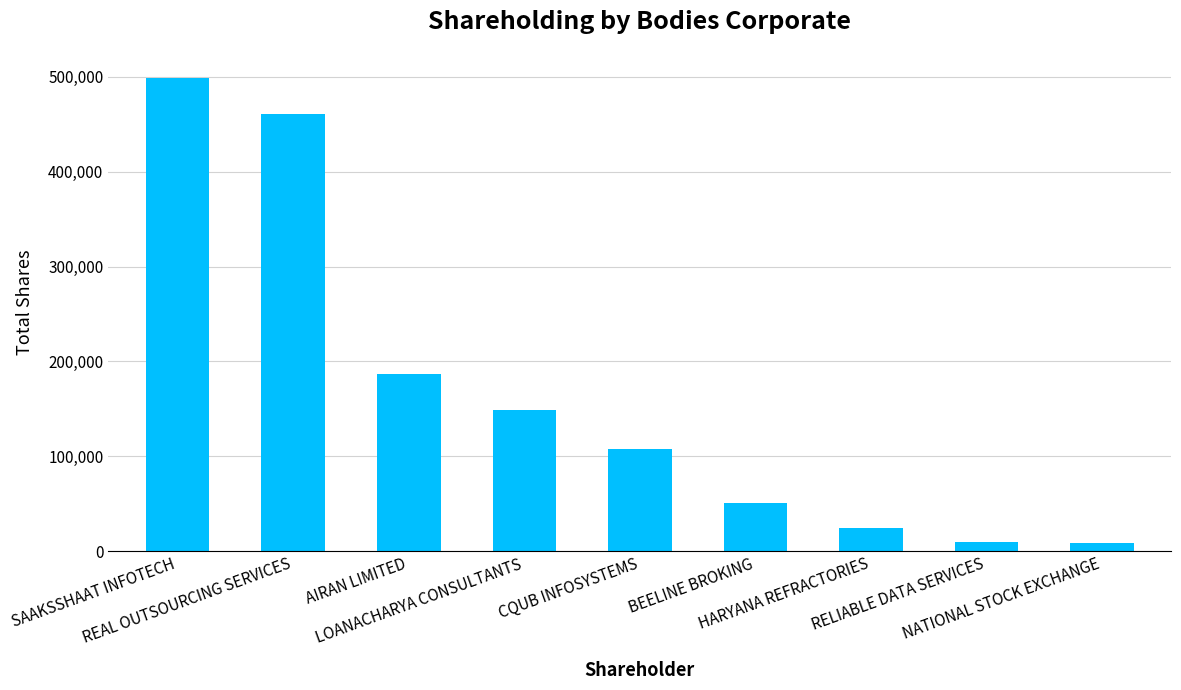

What is the change in value from REAL OUTSOURCING SERVICES to BEELINE BROKING?

-410400